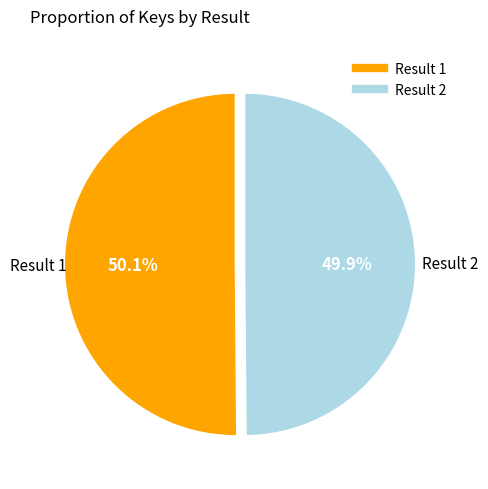

Does any single category account for the majority?

Yes